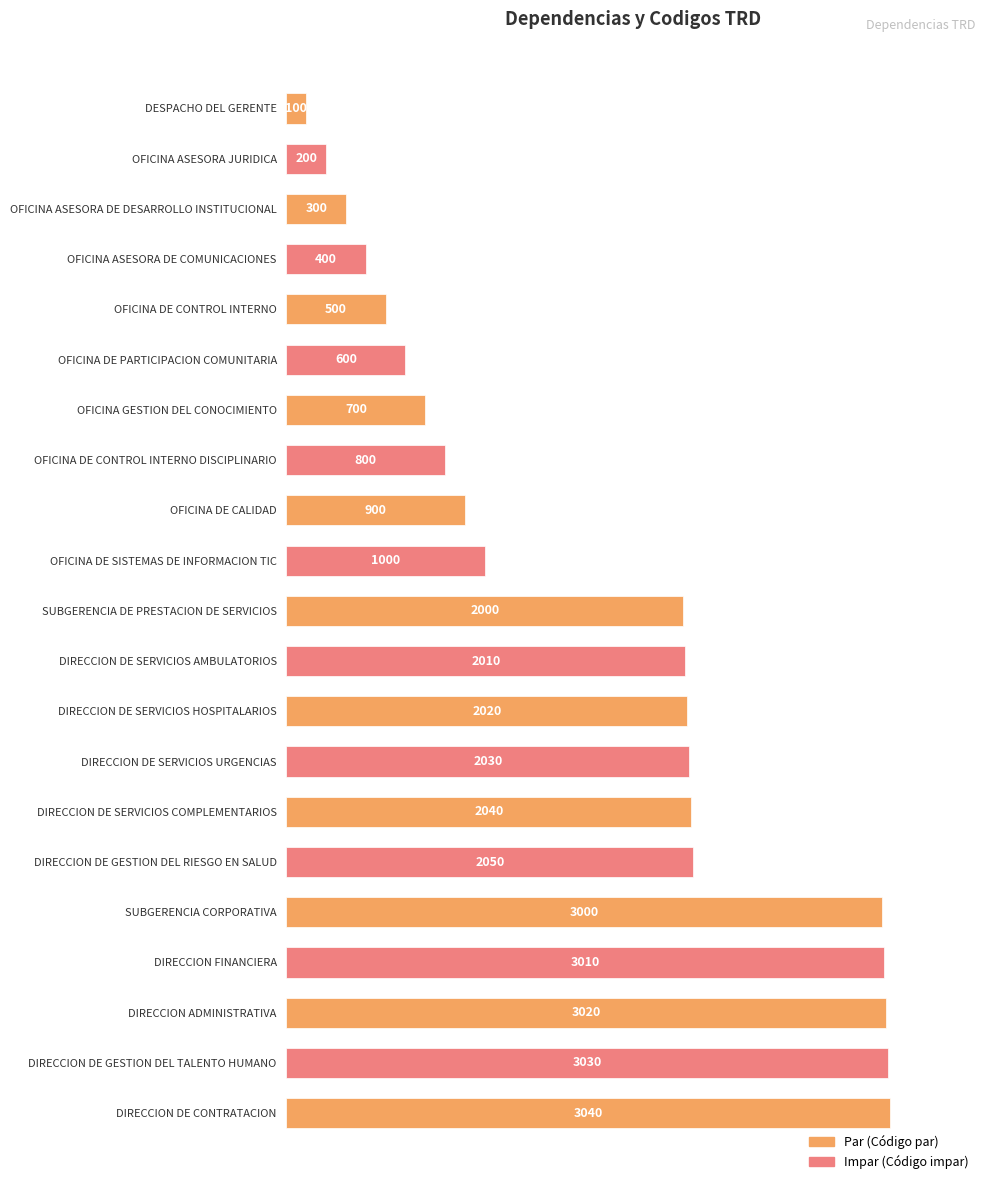

Are the bars horizontal?

Yes